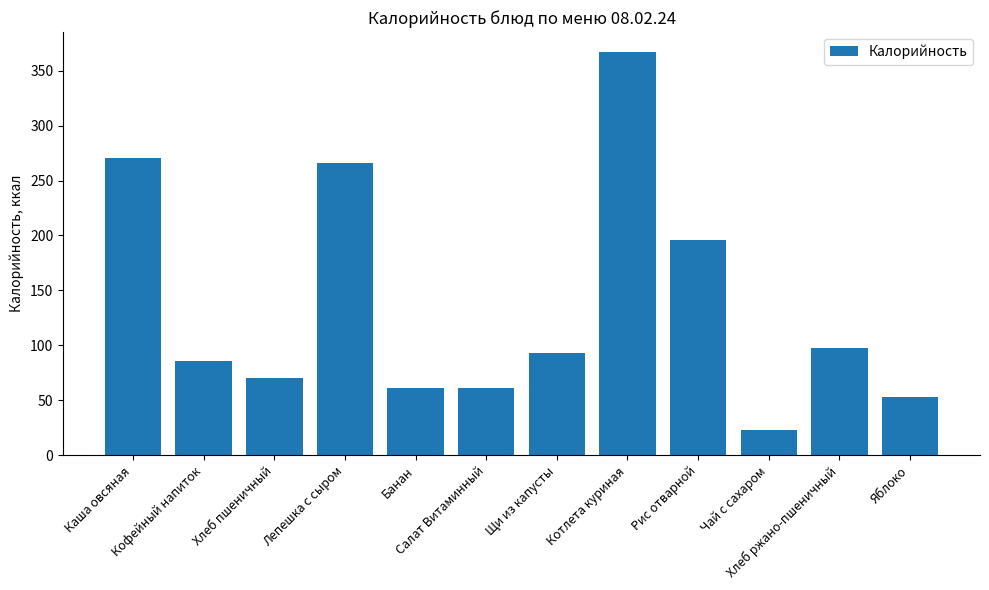

Count the number of data series in this chart.

1